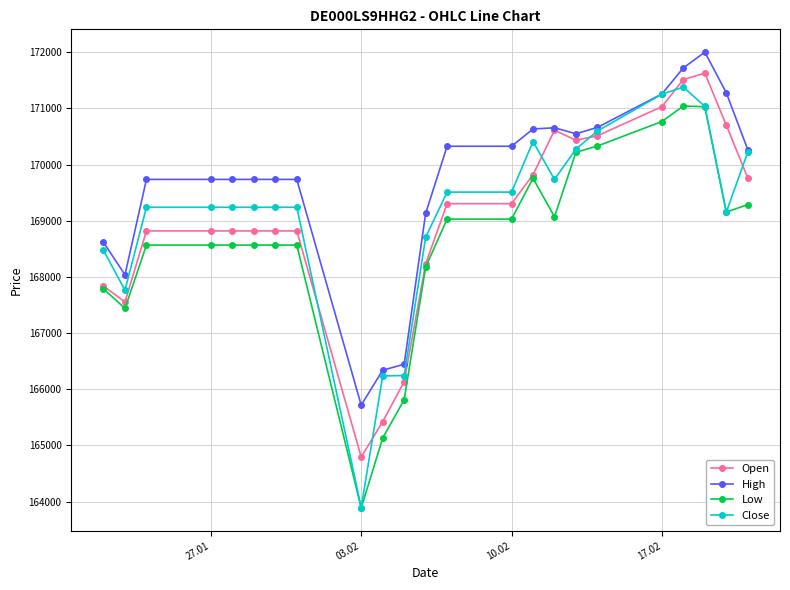

Which series has the largest total across all categories?

High